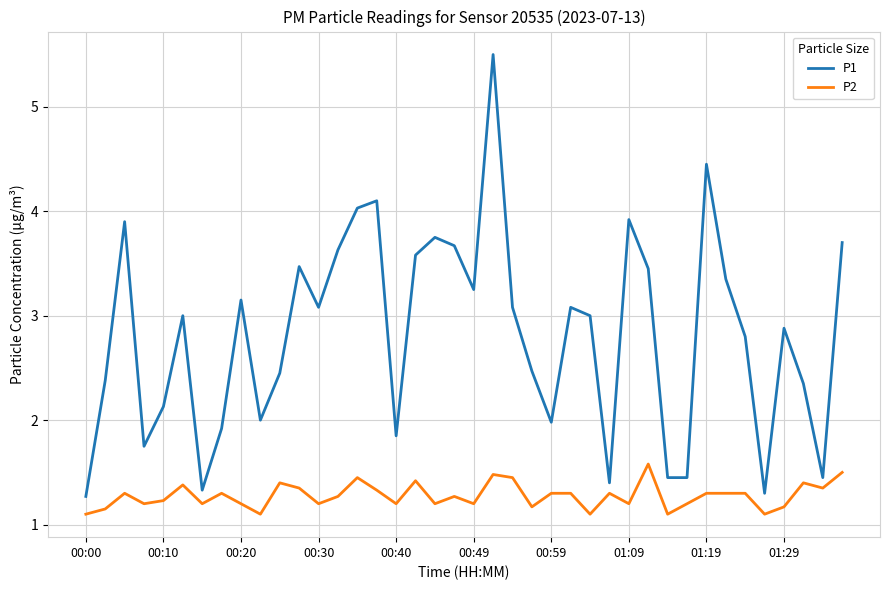

What are all the series names shown in the legend?

P1, P2